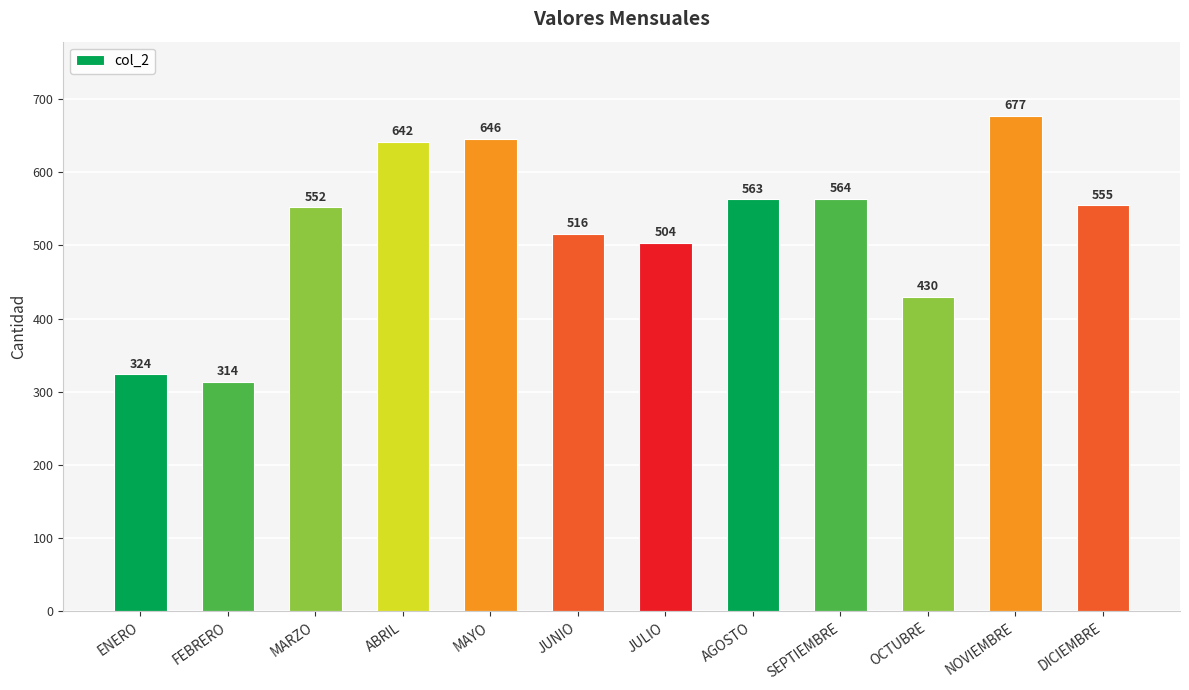

The value at SEPTIEMBRE is 564. True or false?

True